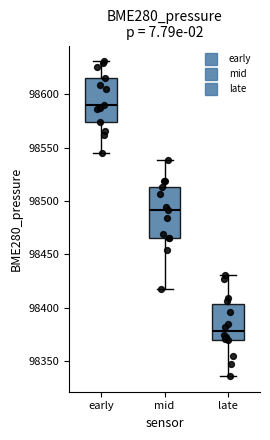

Which box has the highest median line?

early